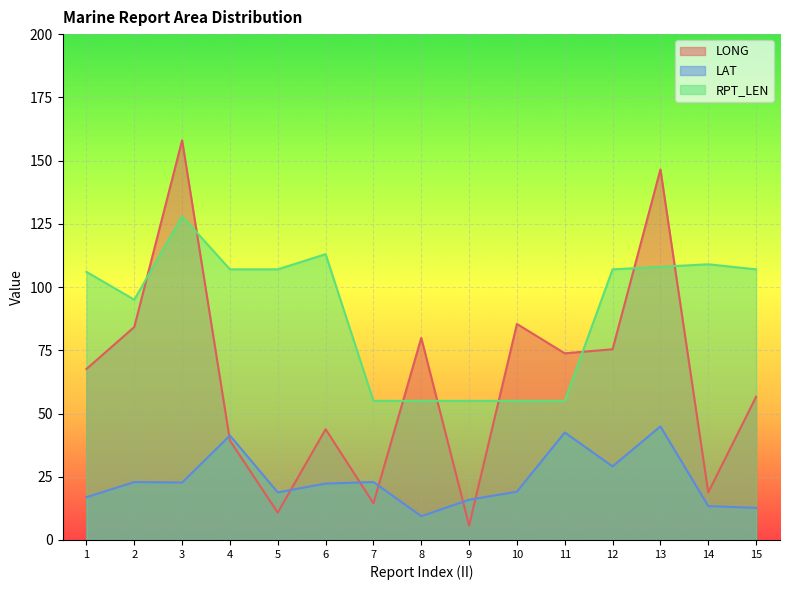

Is the value of RPT_LEN at 12 greater than the value of LAT at 3?

Yes